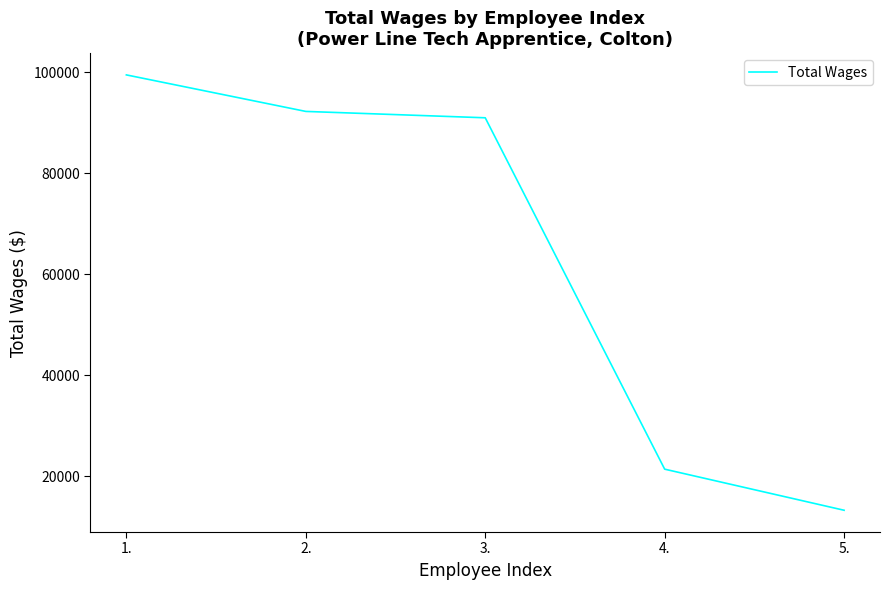

What is the minimum value shown in the chart?

13253